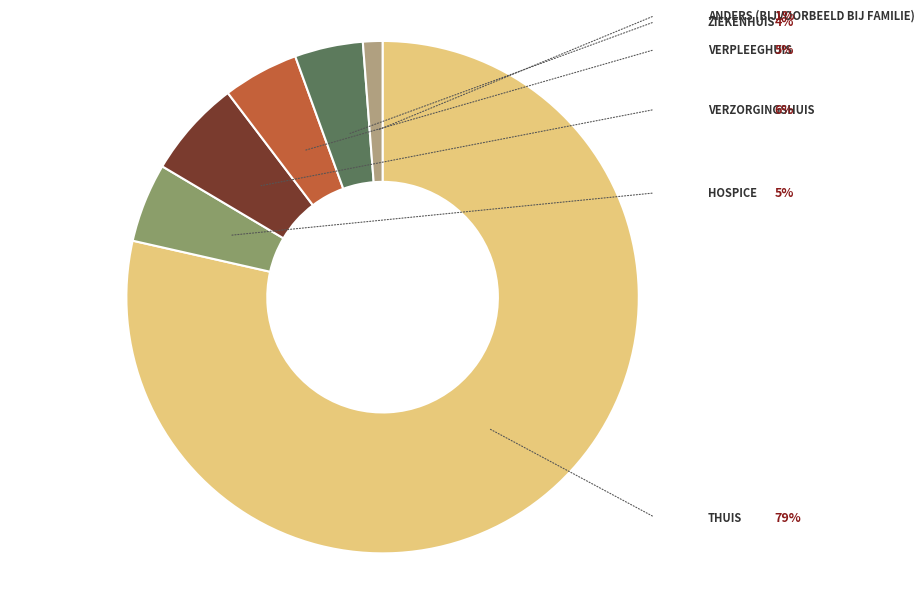

Does any single category account for the majority?

Yes